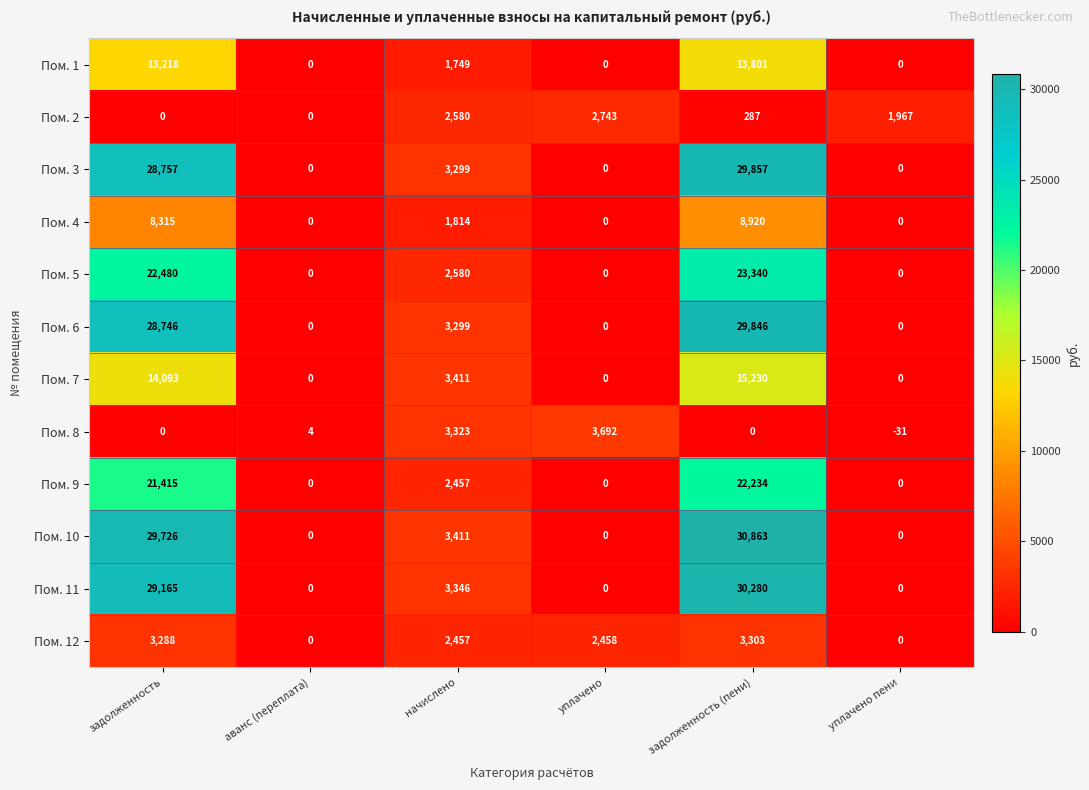

The value of Пом. 5 at уплачено is 0. True or false?

True